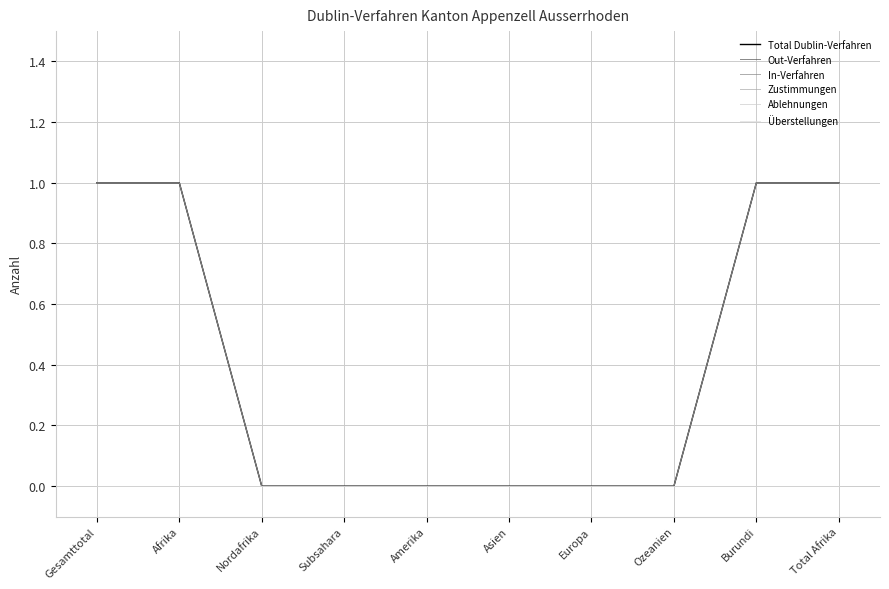

Reading left to right, extract all data points from this chart.

Total Dublin-Verfahren: Gesamttotal=1	Afrika=1	Nordafrika=0	Subsahara=0	Amerika=0	Asien=0	Europa=0	Ozeanien=0	Burundi=1	Total Afrika=1
Out-Verfahren: Gesamttotal=1	Afrika=1	Nordafrika=0	Subsahara=0	Amerika=0	Asien=0	Europa=0	Ozeanien=0	Burundi=1	Total Afrika=1
In-Verfahren: Gesamttotal=0	Afrika=0	Nordafrika=0	Subsahara=0	Amerika=0	Asien=0	Europa=0	Ozeanien=0	Burundi=0	Total Afrika=0
Zustimmungen: Gesamttotal=1	Afrika=1	Nordafrika=0	Subsahara=0	Amerika=0	Asien=0	Europa=0	Ozeanien=0	Burundi=1	Total Afrika=1
Ablehnungen: Gesamttotal=0	Afrika=0	Nordafrika=0	Subsahara=0	Amerika=0	Asien=0	Europa=0	Ozeanien=0	Burundi=0	Total Afrika=0
Überstellungen: Gesamttotal=0	Afrika=0	Nordafrika=0	Subsahara=0	Amerika=0	Asien=0	Europa=0	Ozeanien=0	Burundi=0	Total Afrika=0